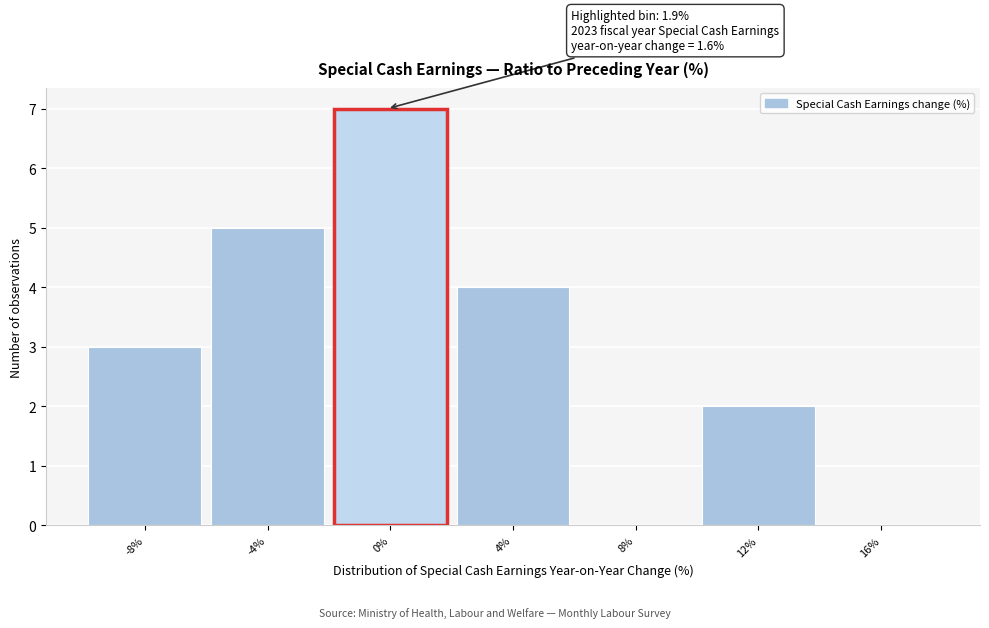

Reading right to left, what are all the values shown in this chart?

16%=0	12%=2	8%=0	4%=4	0%=7	-4%=5	-8%=3